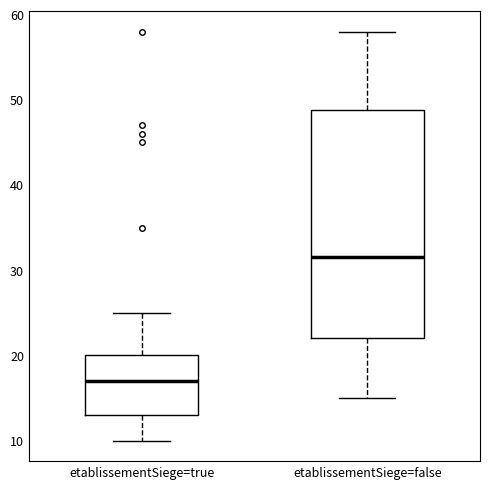

Where is the lower edge of the box for etablissementSiege=true on the y-axis? The values are not printed on the chart, so give them approximately, as read against the axis.

13